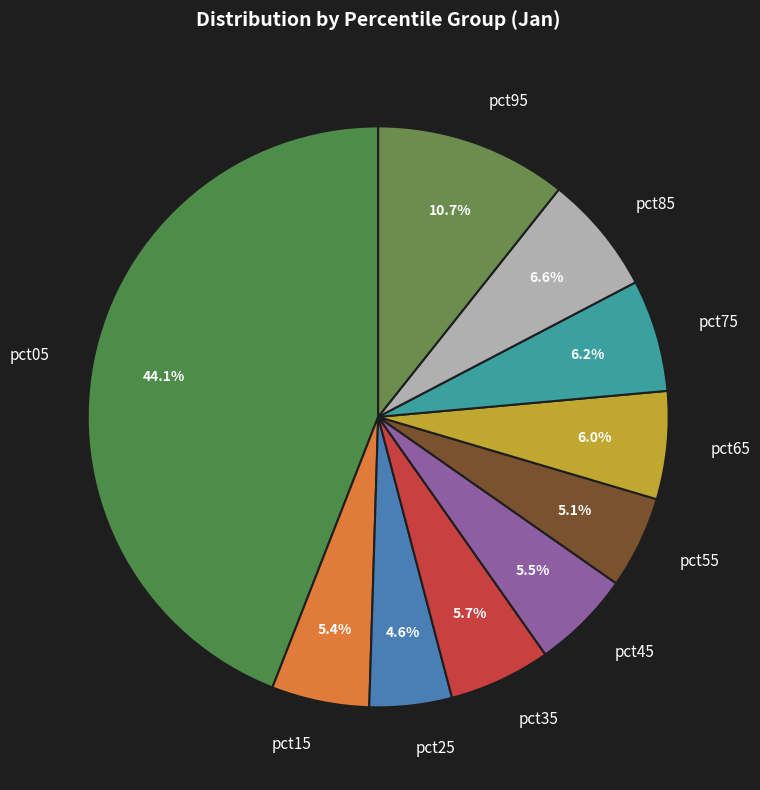

Is there a majority slice in this chart?

No